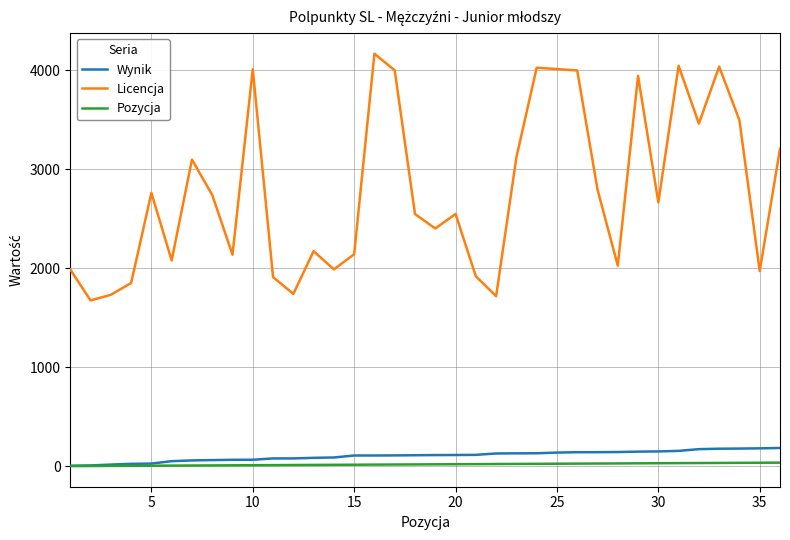

Does the chart display data point markers on the line(s)?

No